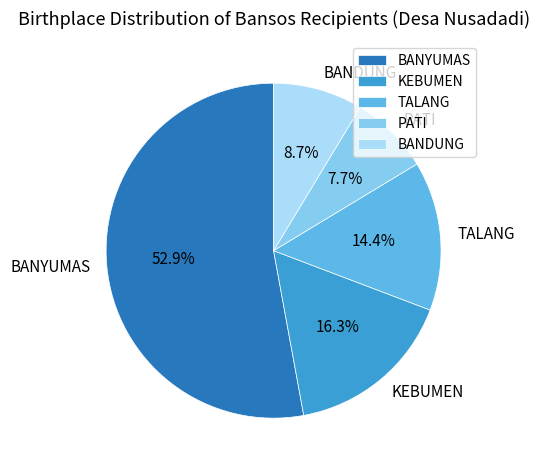

To the nearest percent, what is the combined percentage of KEBUMEN and BANYUMAS?

69%